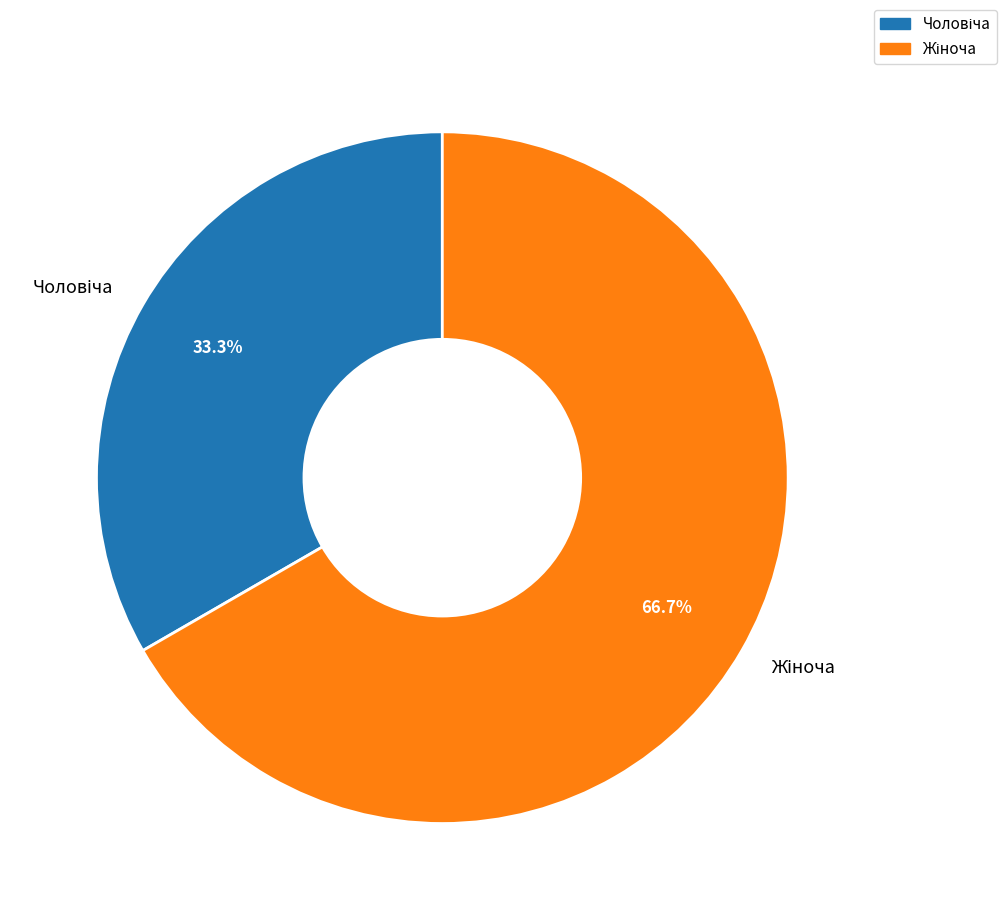

Does any single category account for the majority?

Yes